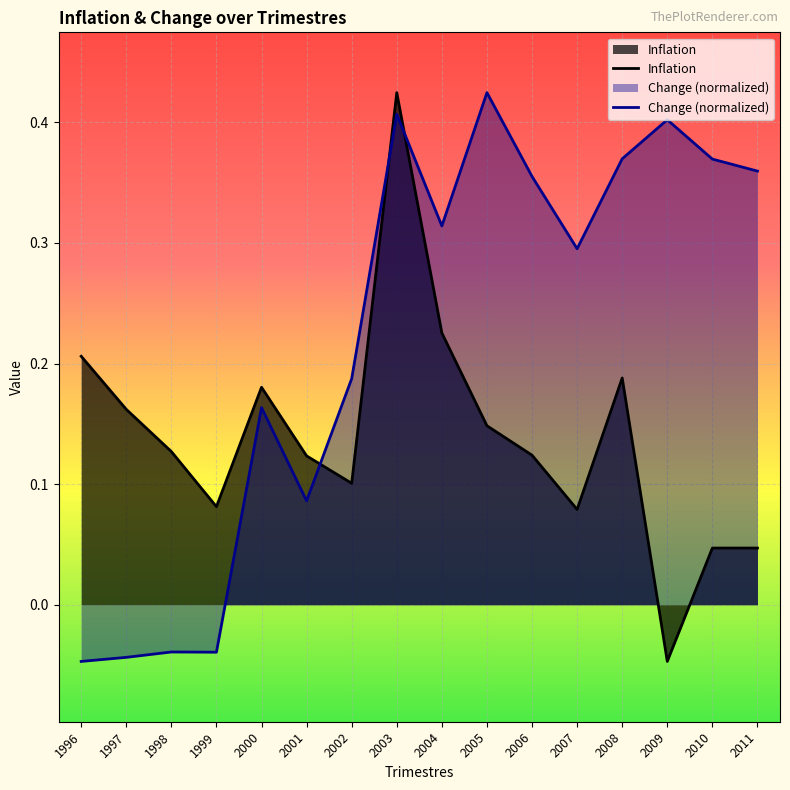

What is the total value across all series at 2000?

0.3